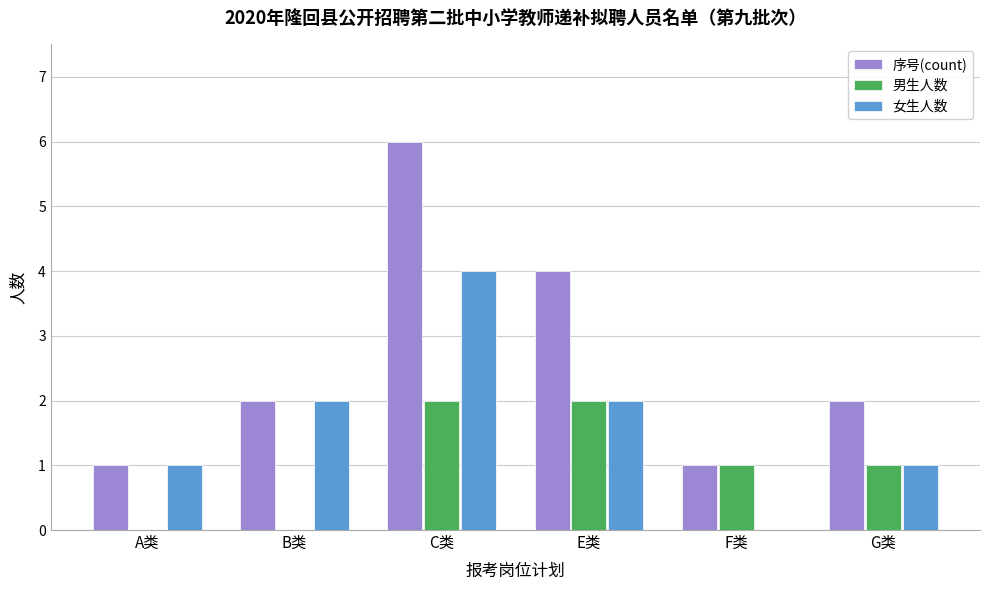

How many positive values does the 女生人数 series have?

5